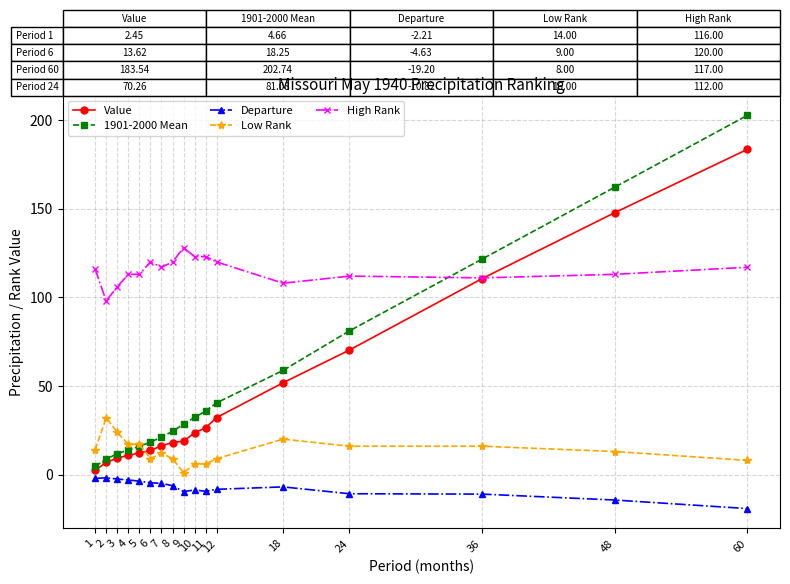

Where do Low Rank and Value first cross each other?

5 and 6